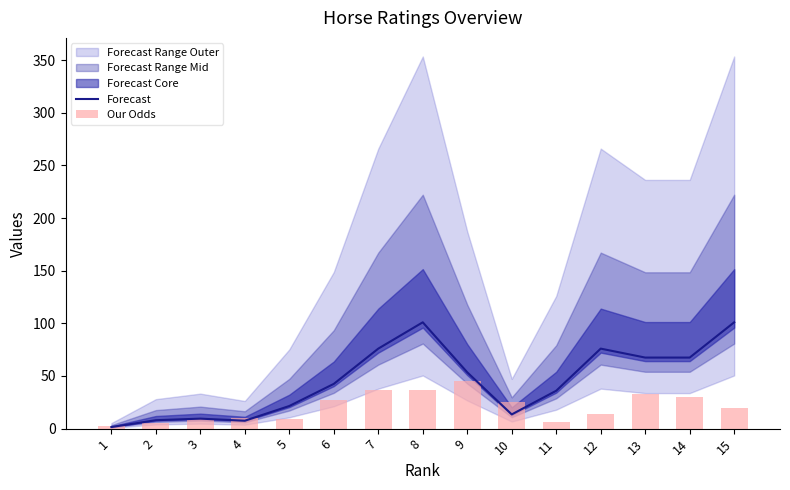

Reading right to left, transcribe all the data shown in this chart.

Forecast: 15=101.0	14=67.5	13=67.5	12=76.0	11=36.0	10=13.5	9=53.5	8=101.0	7=76.0	6=42.5	5=21.5	4=7.5	3=9.5	2=8.0	1=1.5
Our Odds: 15=19.8	14=29.6	13=33.2	12=14.3	11=6.5	10=25.5	9=45.5	8=36.4	7=36.4	6=27.6	5=9.0	4=10.1	3=9.4	2=5.8	1=2.3